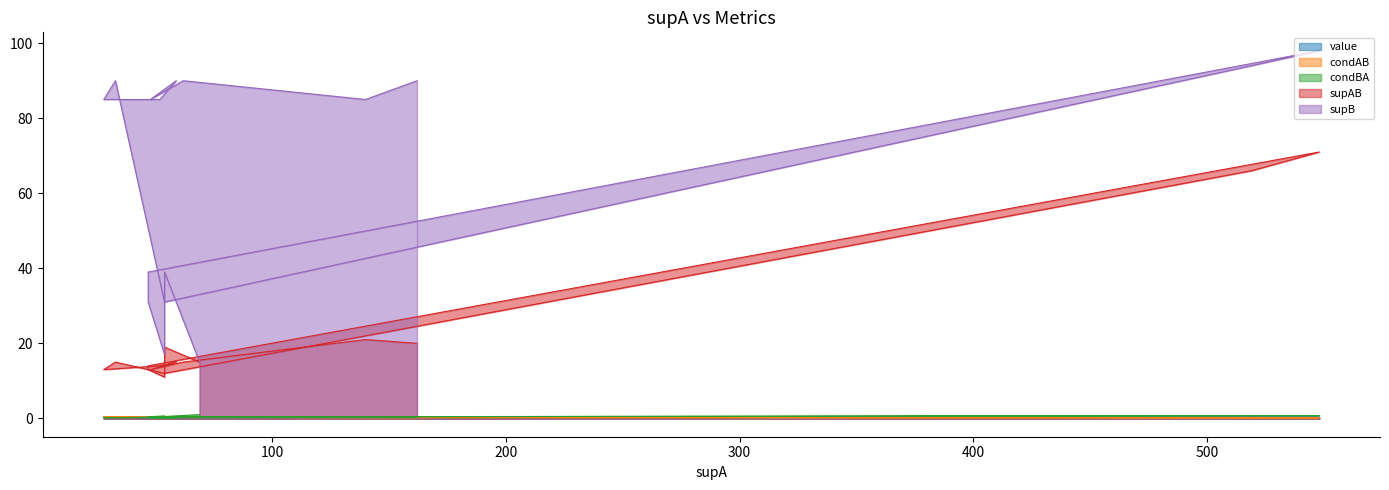

At which category is the sum across all series the highest?

548